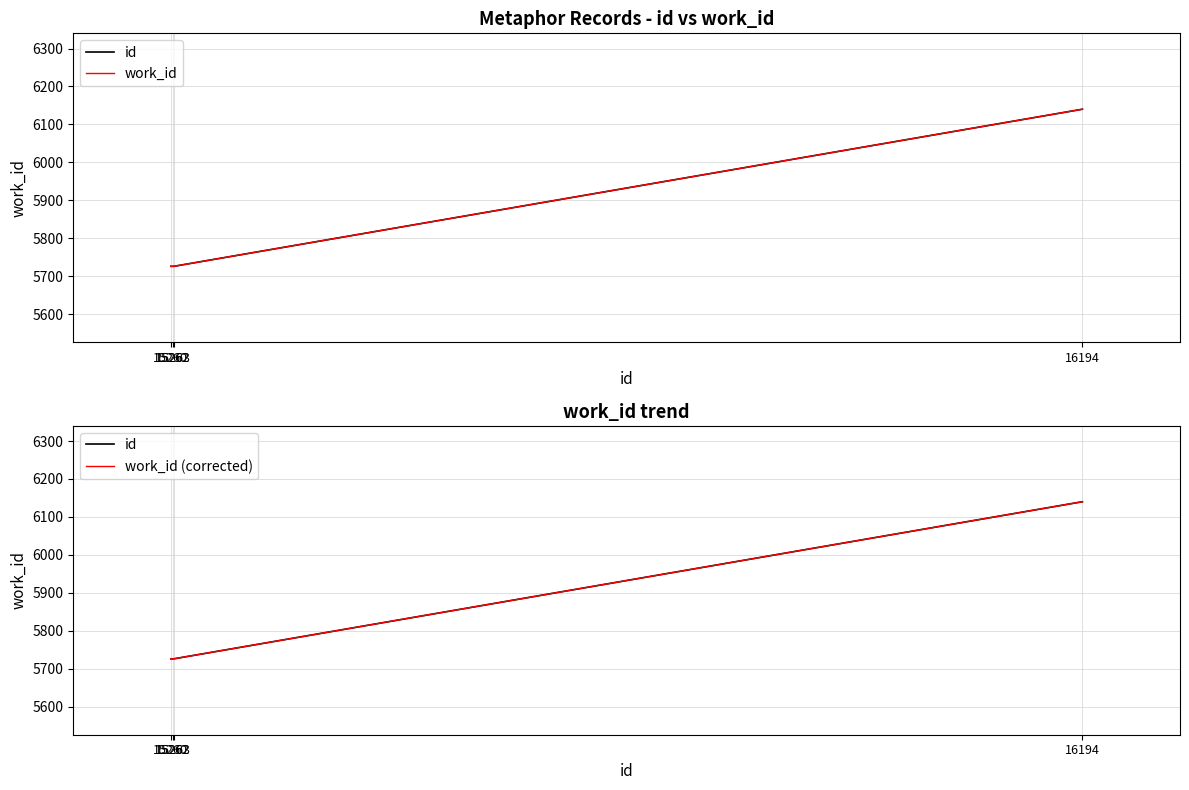

At which category is the sum across all series the highest?

16194